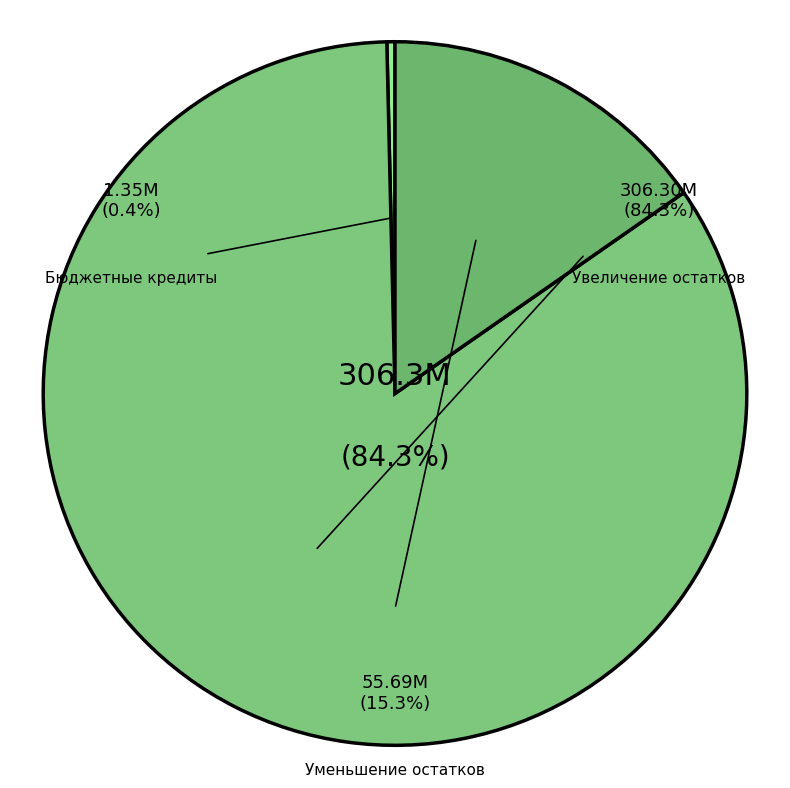

Which category accounts for the majority?

Увеличение остатков средств, всего